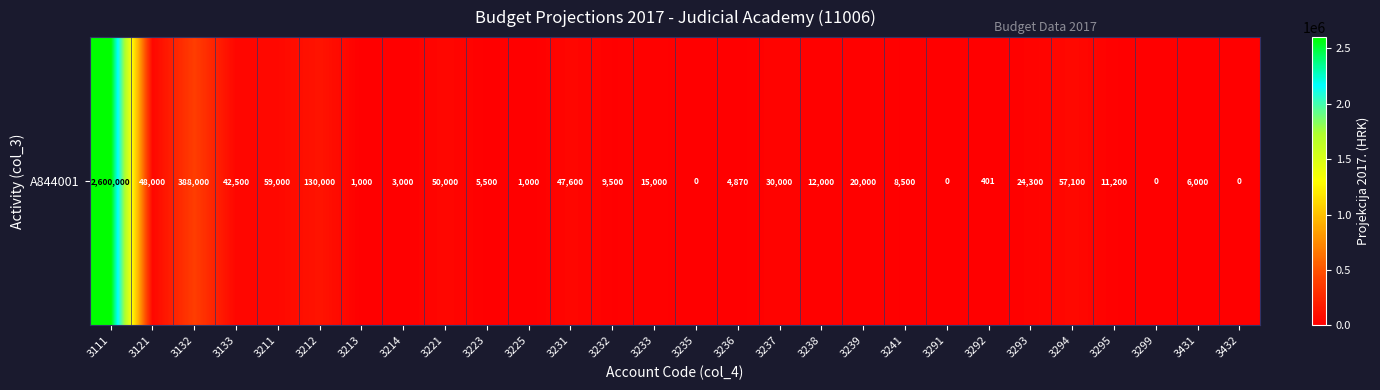

Rank the categories by value from lowest to highest.

3235, 3291, 3299, 3432, 3292, 3213, 3225, 3214, 3236, 3223, 3431, 3241, 3232, 3295, 3238, 3233, 3239, 3293, 3237, 3133, 3231, 3121, 3221, 3294, 3211, 3212, 3132, 3111